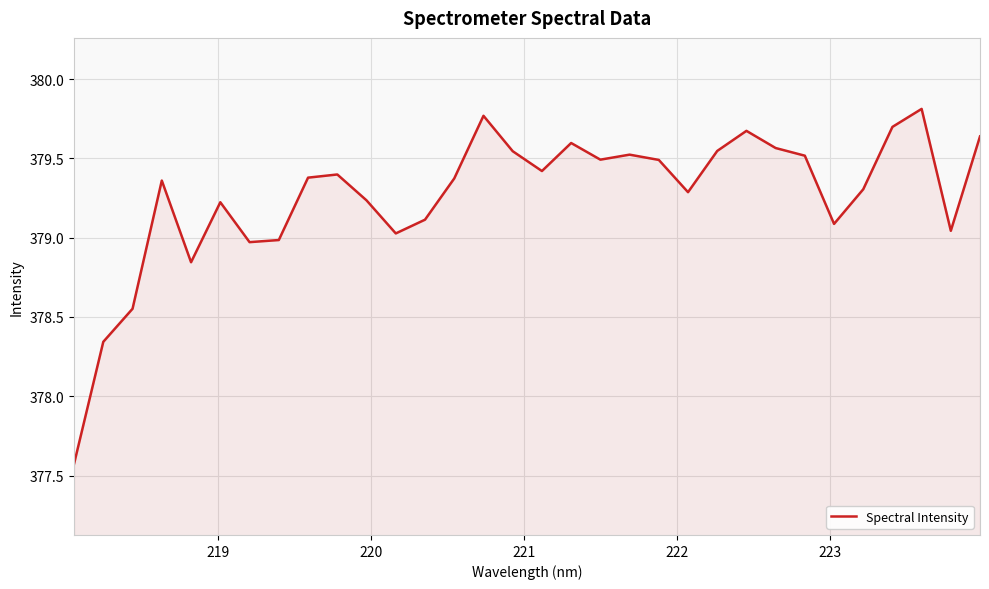

How many lines are shown in the chart?

1